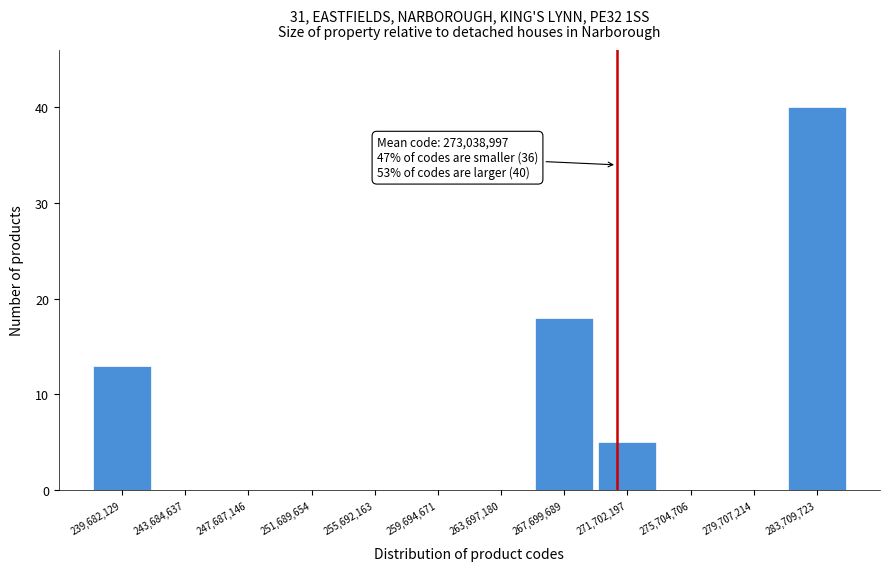

Reading right to left, transcribe all the data shown in this chart.

283,709,723=40	279,707,214=0	275,704,706=0	271,702,197=5	267,699,689=18	263,697,180=0	259,694,671=0	255,692,163=0	251,689,654=0	247,687,146=0	243,684,637=0	239,682,129=13